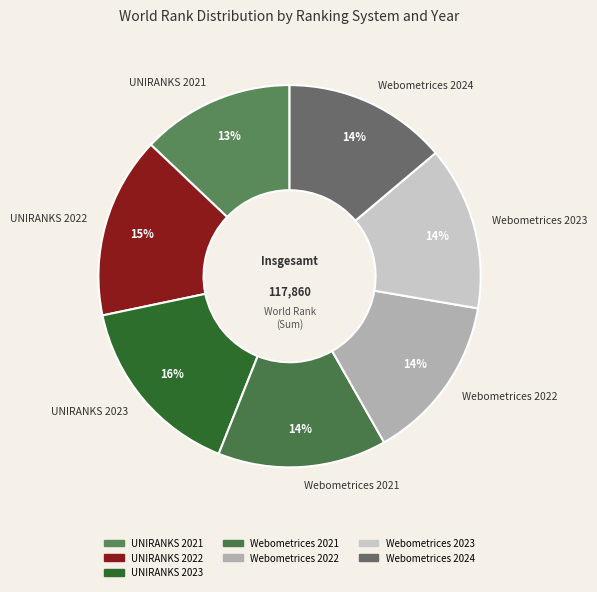

What is the ratio of the value at UNIRANKS 2023 to the value at Webometrices 2024?

1.1